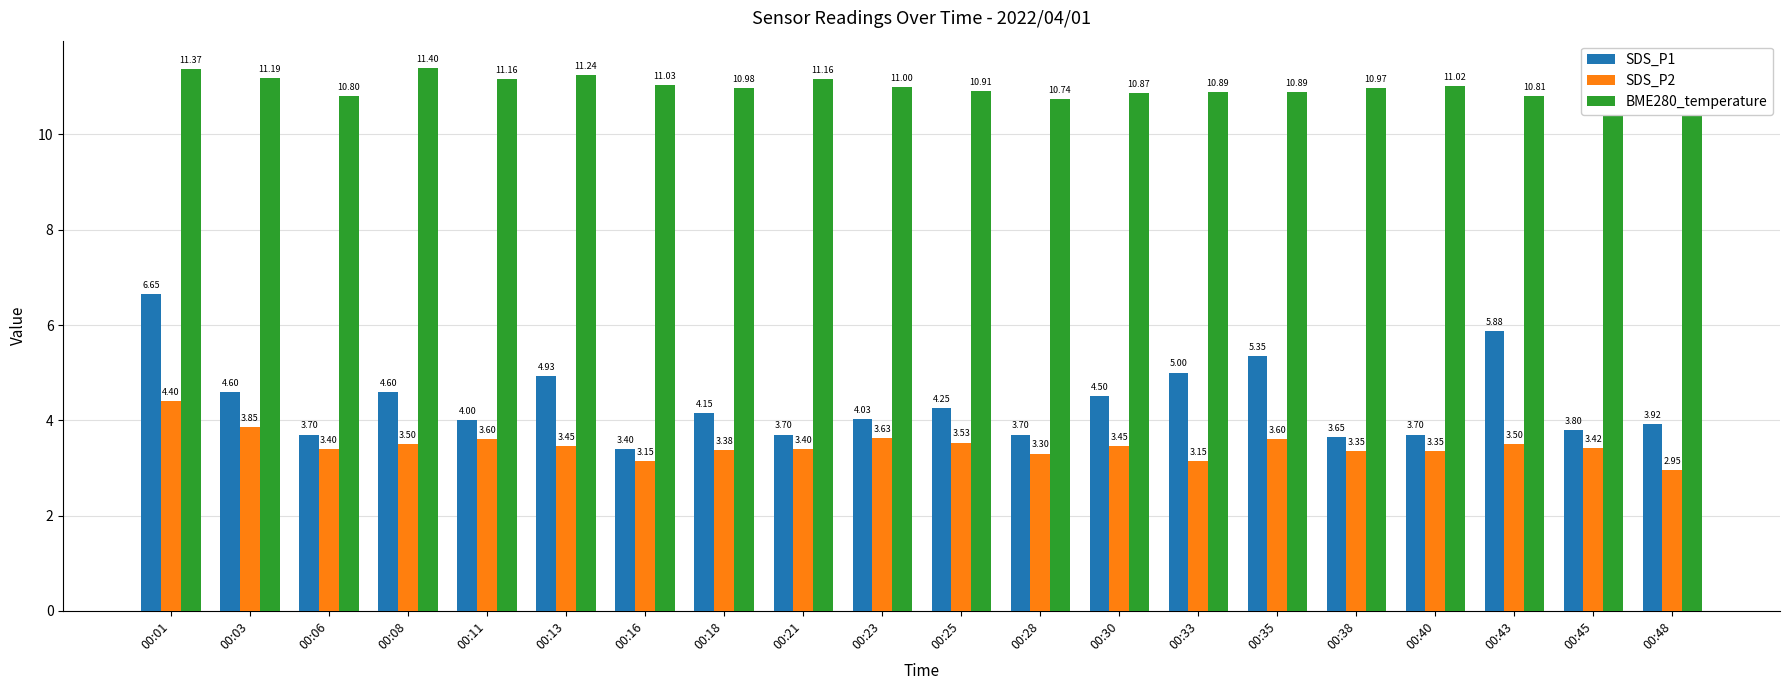

What is the difference between the second highest and minimum values in the BME280_temperature series?

0.6